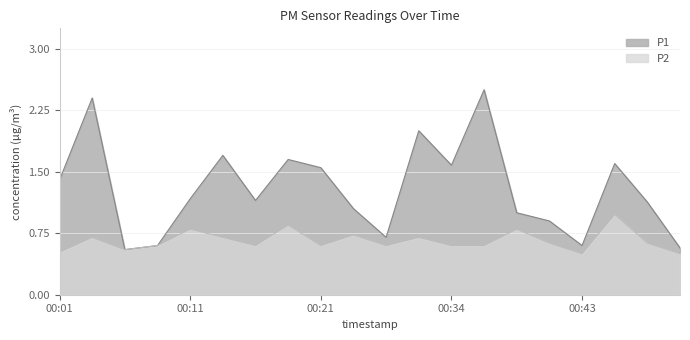

How many series are shown in this chart?

2